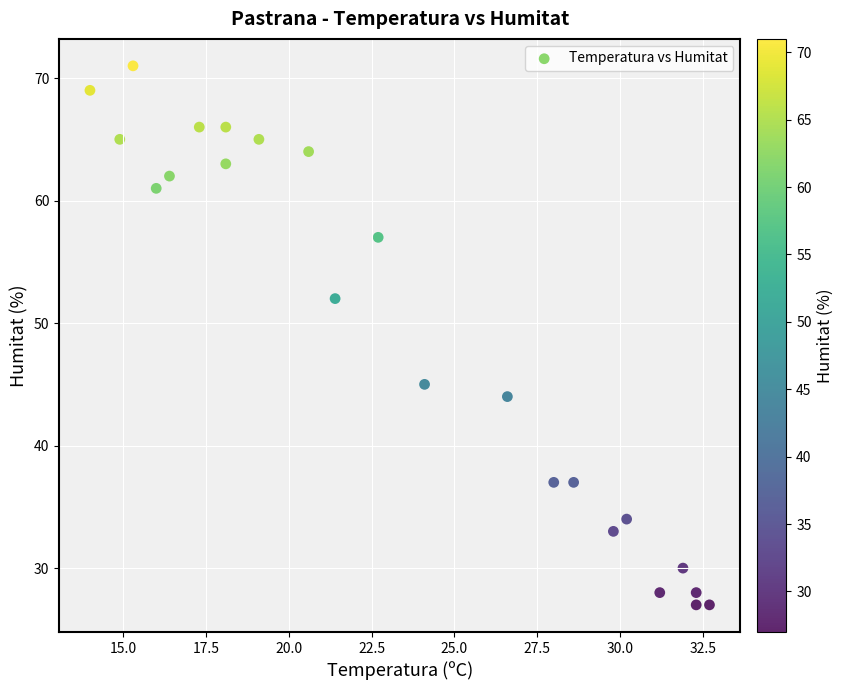

What is the range of Y values (max minus min)?

44